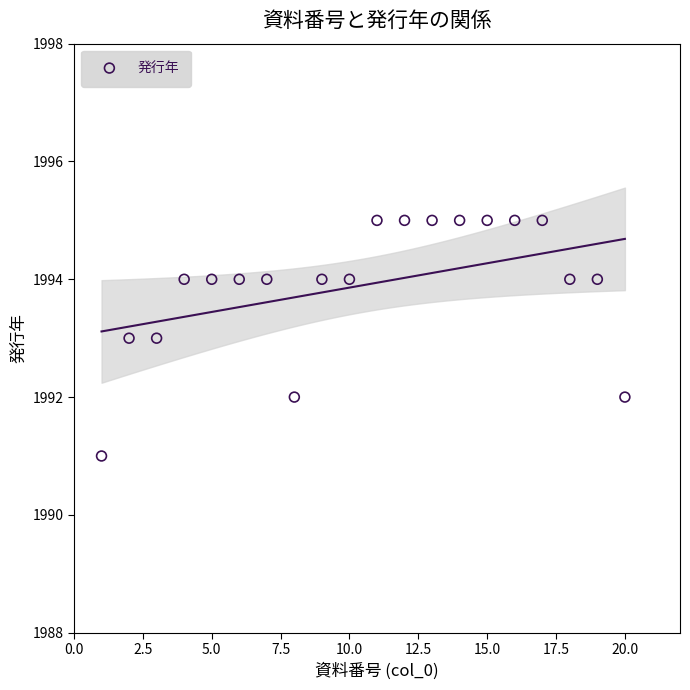

What is the range of Y values (max minus min)?

4